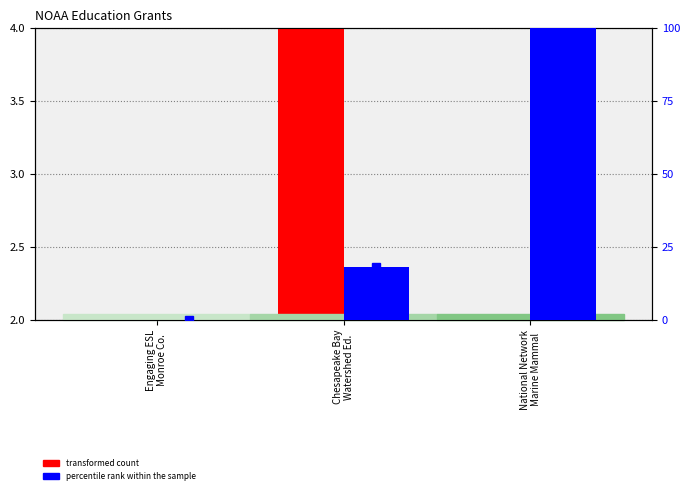

At how many categories does at least one series exceed 65?

1